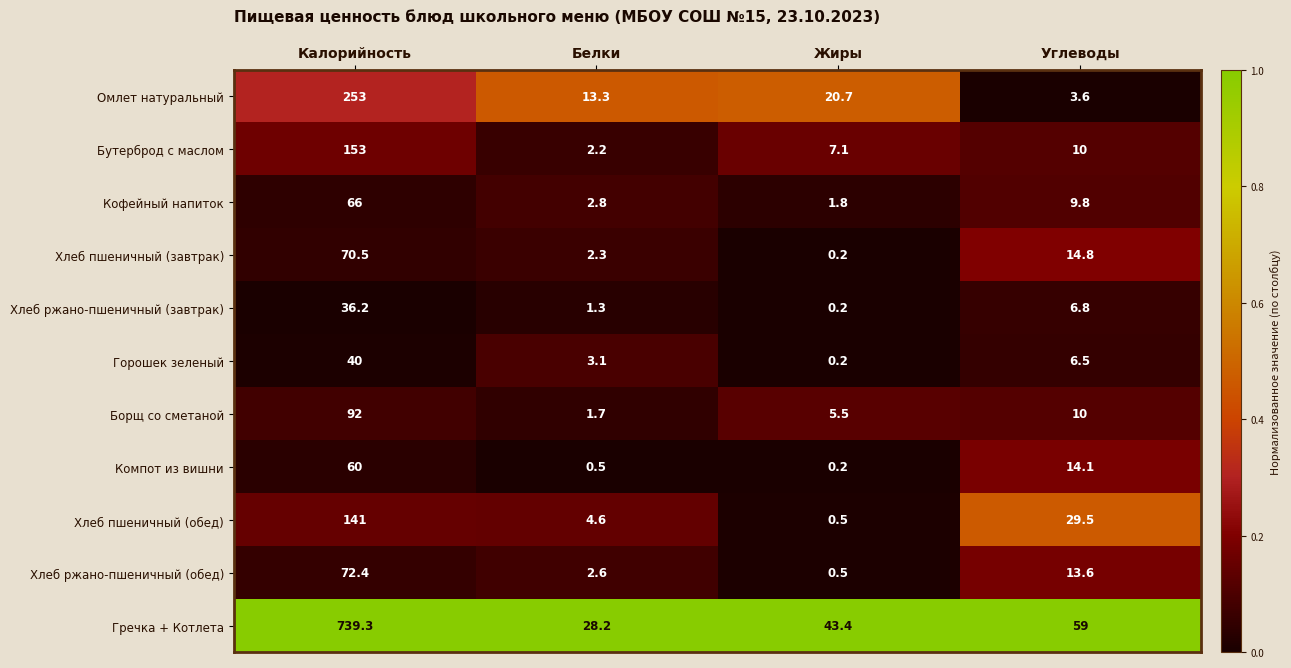

Which series has the largest range (max minus min)?

Гречка + Котлета